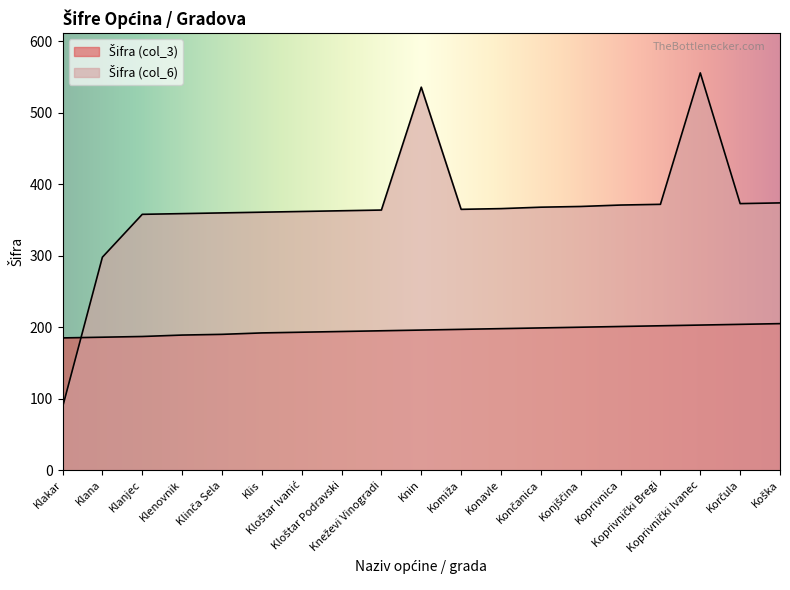

Rank the categories by Šifra (col_3) value from highest to lowest.

Koška, Korčula, Koprivnički Ivanec, Koprivnički Bregi, Koprivnica, Konjščina, Končanica, Konavle, Komiža, Knin, Kneževi Vinogradi, Kloštar Podravski, Kloštar Ivanić, Klis, Klinča Sela, Klenovnik, Klanjec, Klana, Klakar